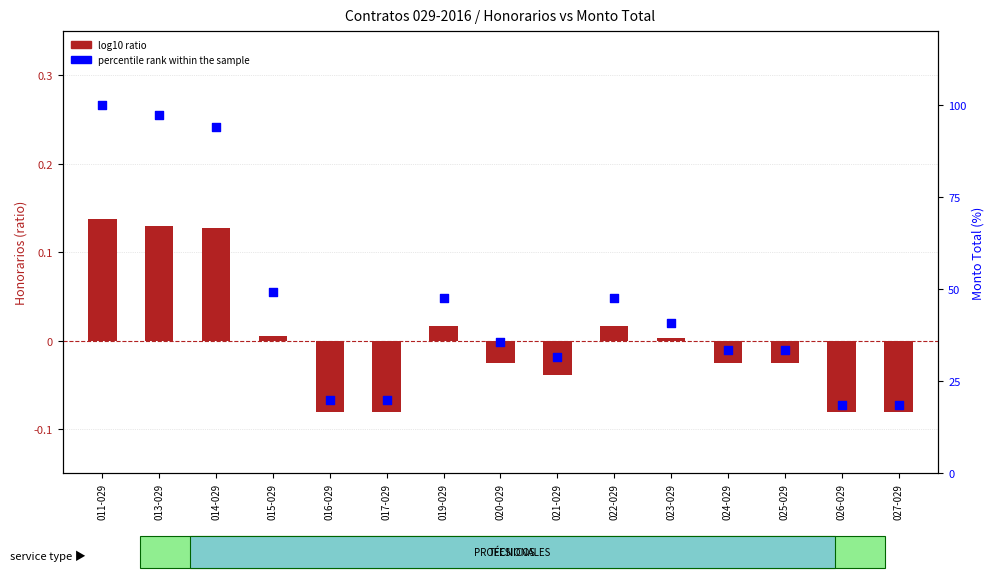

Which series has the largest total across all categories?

percentile rank within the sample